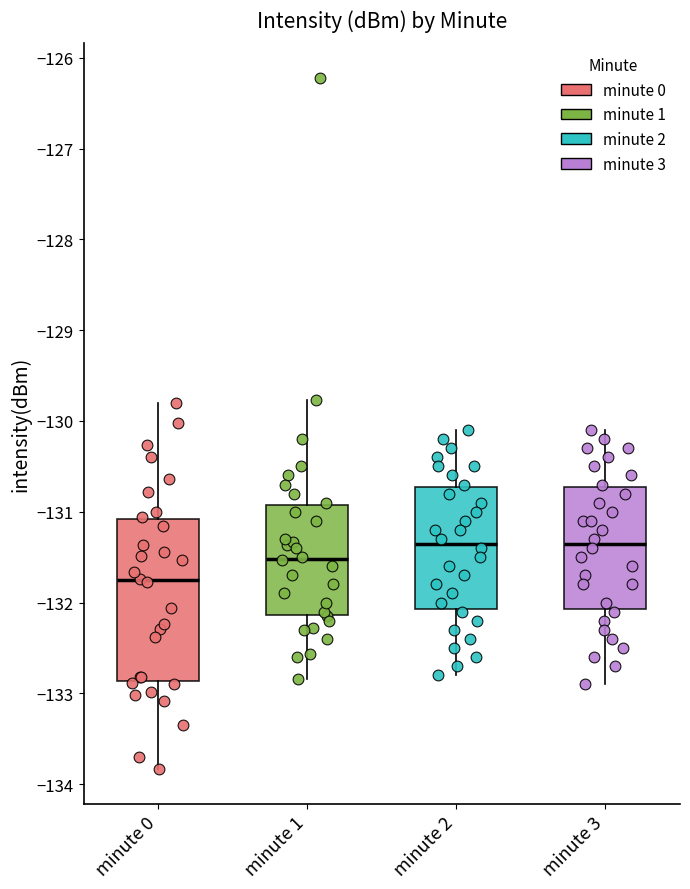

Reading left to right, read every box against the y-axis: the position of its median line, the range the box covers, and the ends of its whiskers. The values are not printed on the chart, so give them approximately, as read against the axis.

minute 0: median -131.8, box -132.9 to -131.1, whiskers -133.8 to -129.8
minute 1: median -131.5, box -132.1 to -130.9, whiskers -132.8 to -129.8
minute 2: median -131.3, box -132.1 to -130.7, whiskers -132.8 to -130.1
minute 3: median -131.3, box -132.1 to -130.7, whiskers -132.9 to -130.1